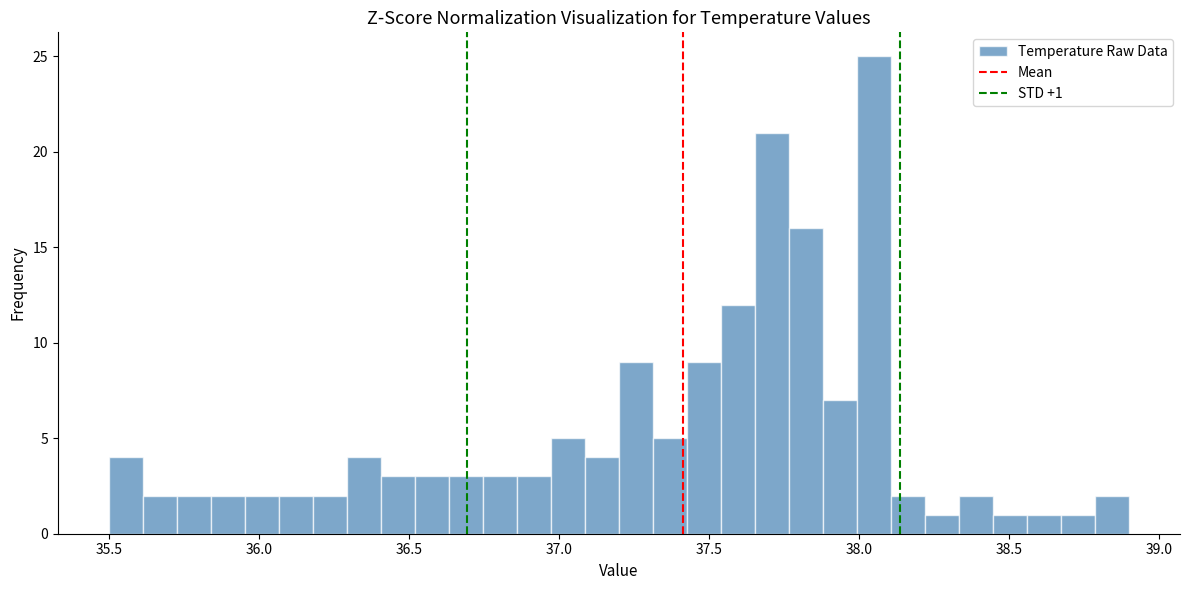

Around what value on the x-axis is the tallest bar? Give the approximate position of its centre, as read against the axis.

38.05